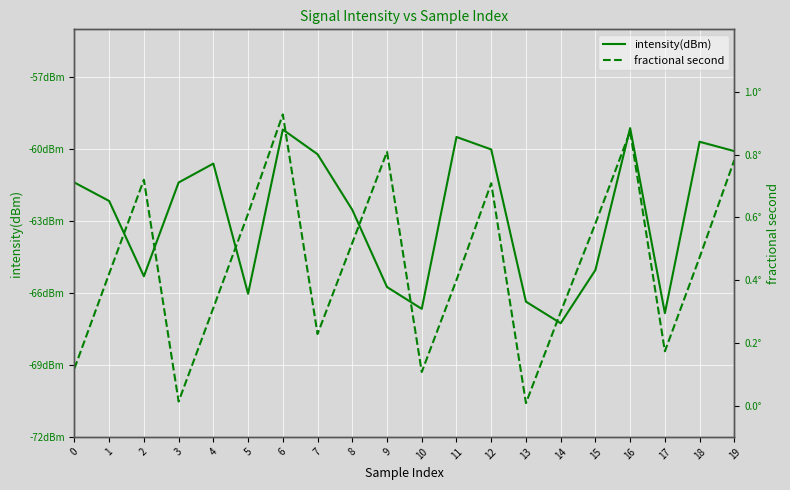

Which label corresponds to the largest value in the chart?

6